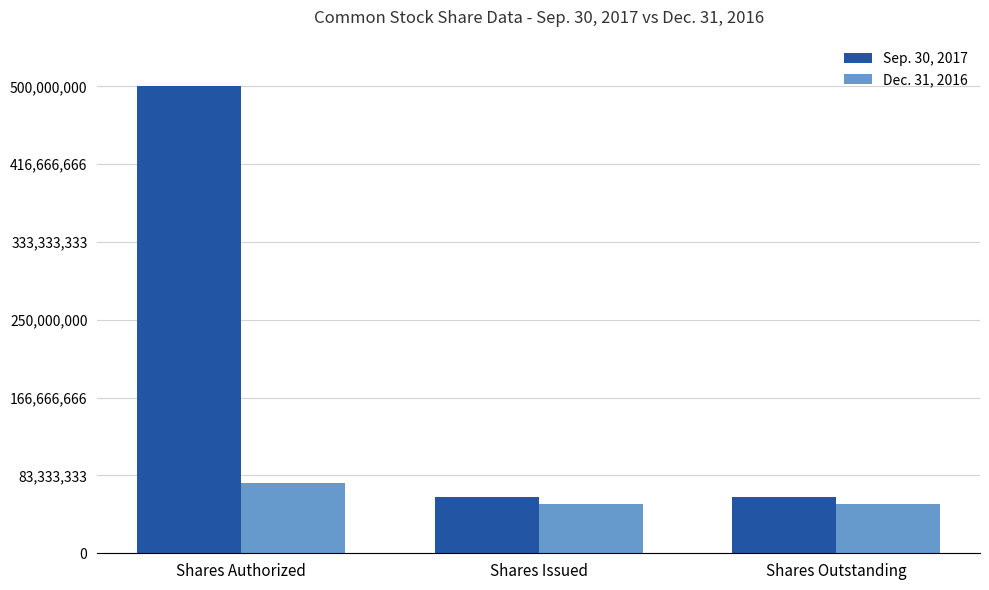

Which series has the widest spread of values?

Sep. 30, 2017